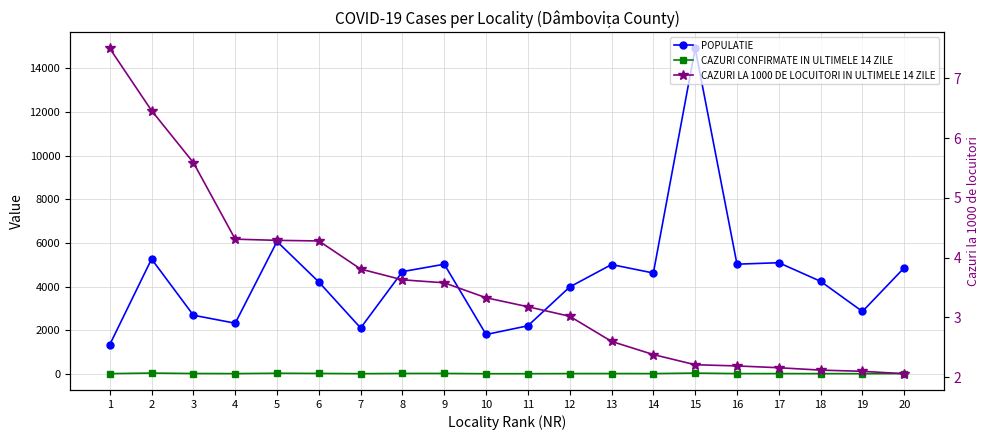

Which has a higher value, 2 or 9?

2